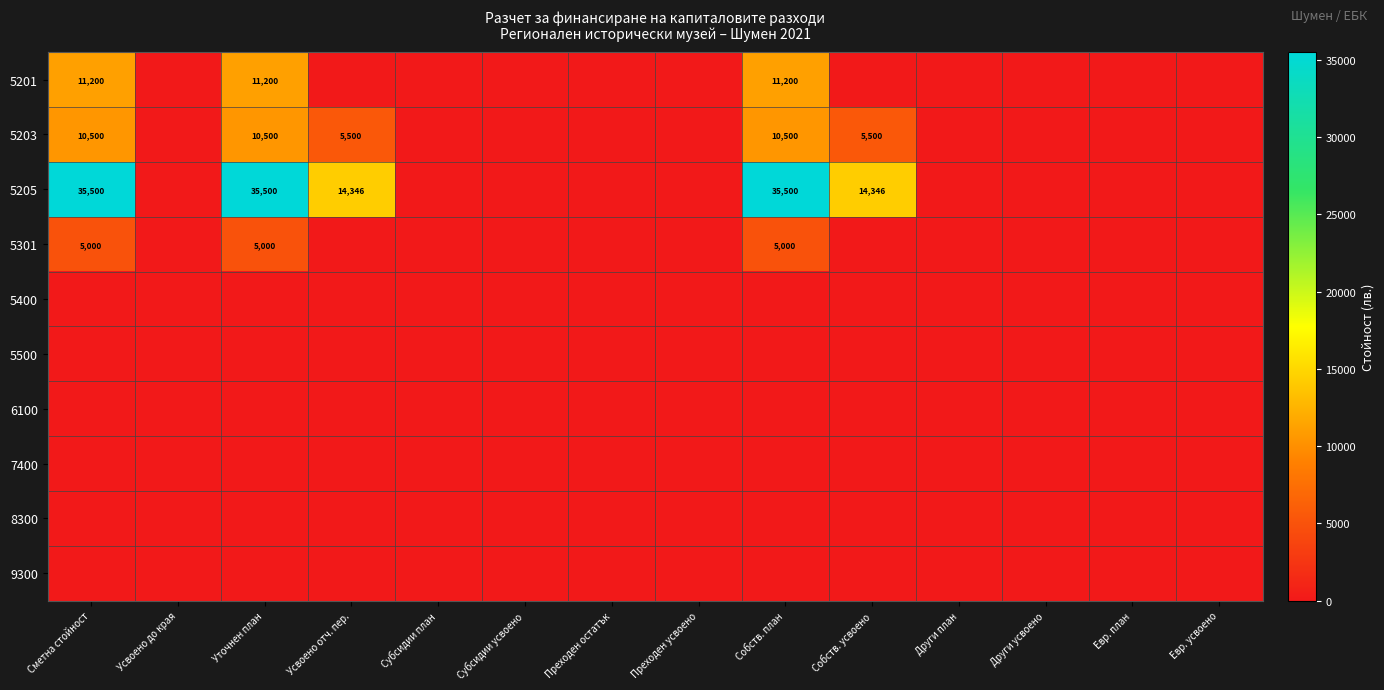

Is the value of 5203 at Усвоено отч. пер. greater than the value of 5301 at Собств. план?

Yes